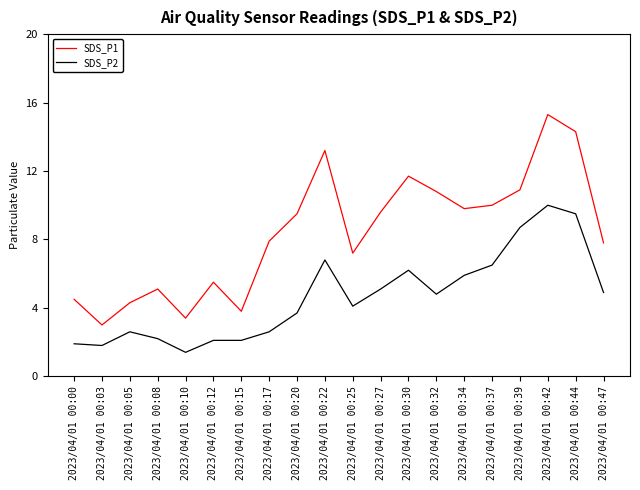

Which series has the widest spread of values?

SDS_P1